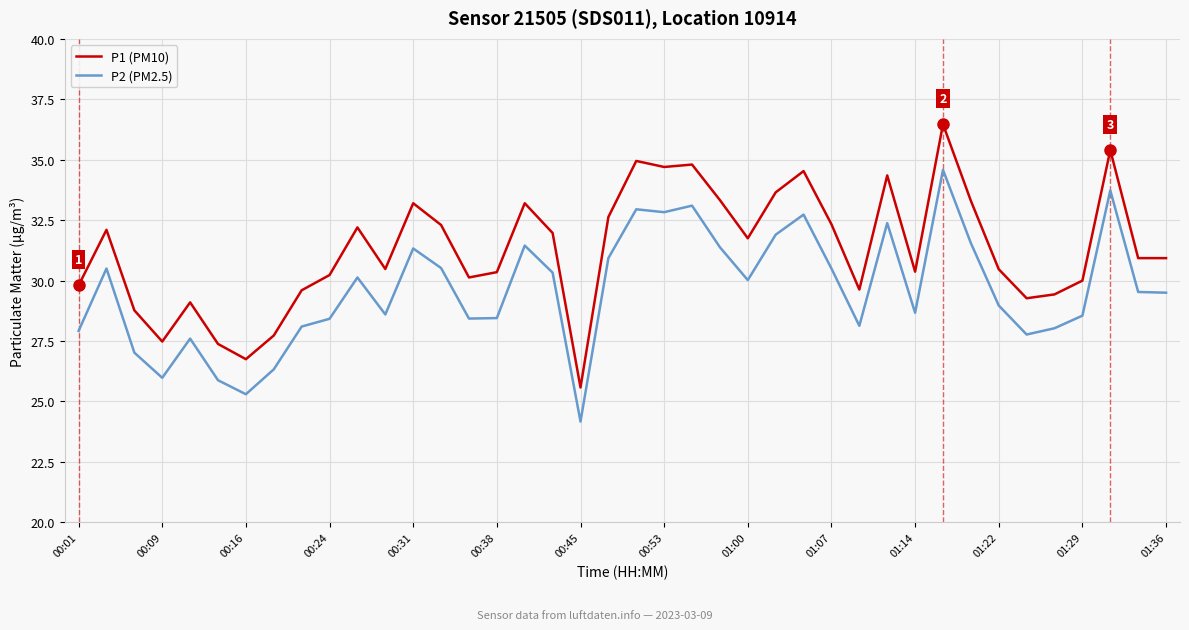

What is the maximum value for P1 (PM10)?

36.5